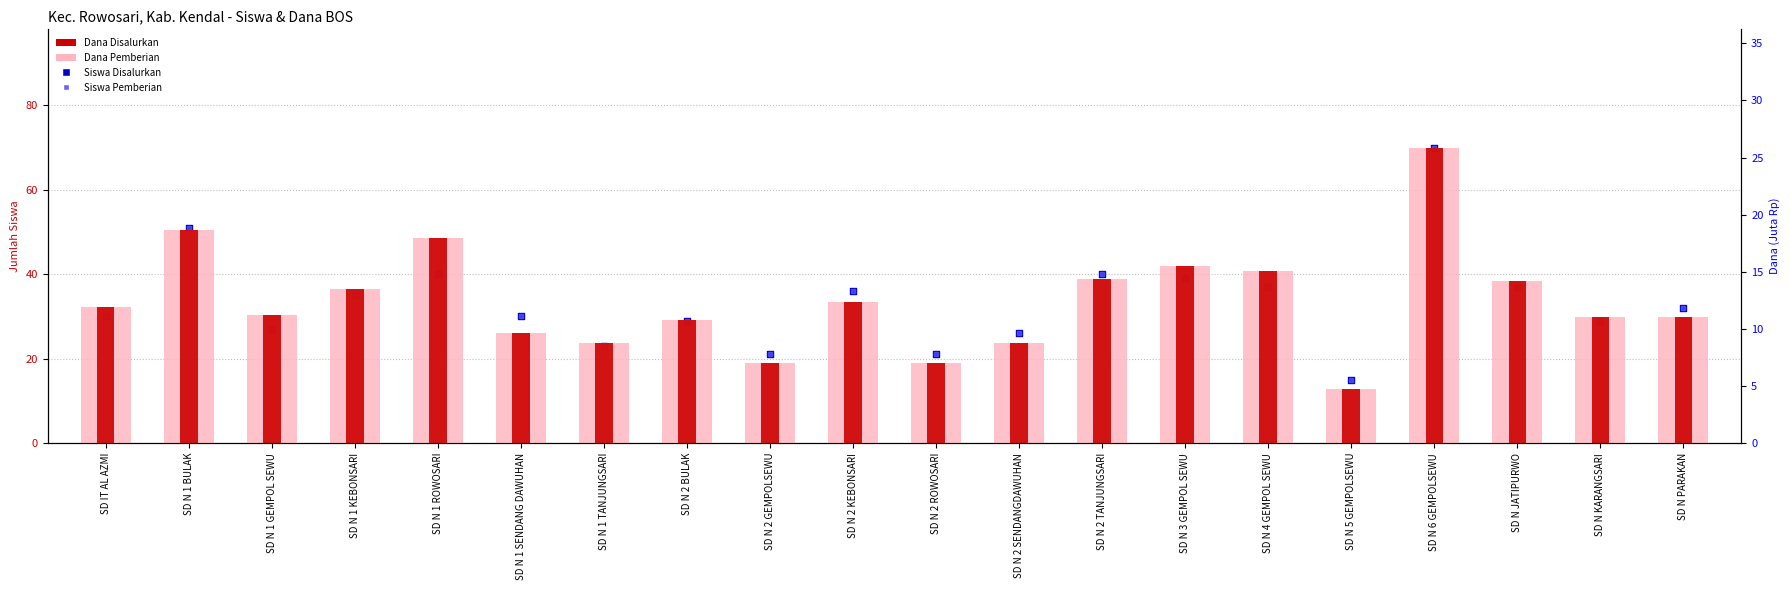

At which category is the sum across all series the highest?

SD N 6 GEMPOLSEWU